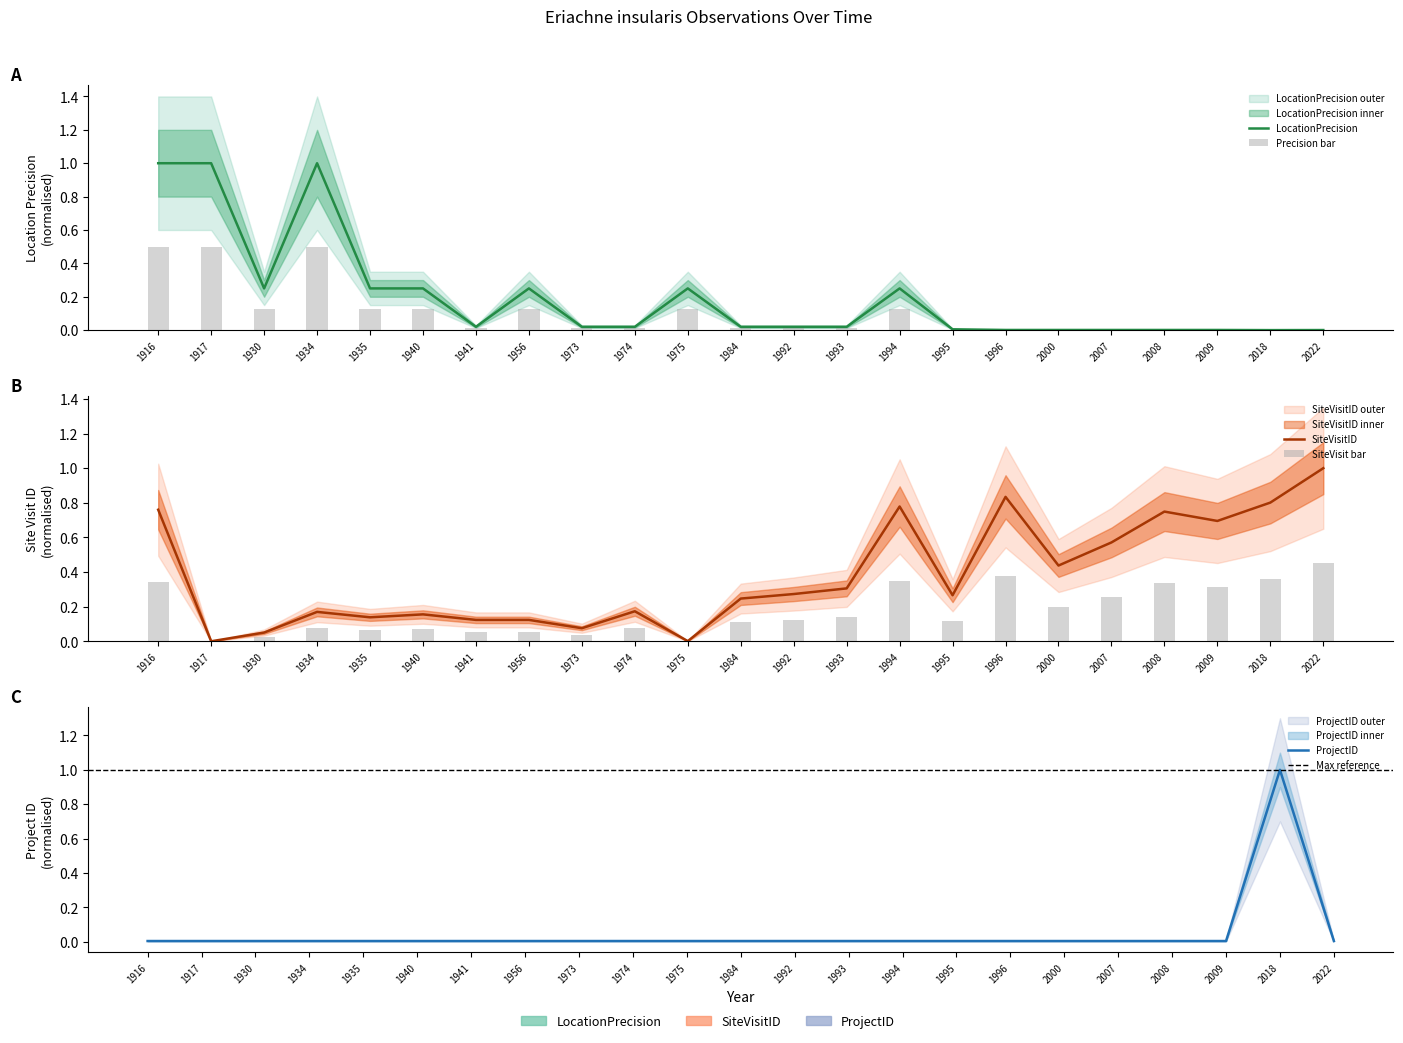

At how many categories does at least one series exceed 0?

23